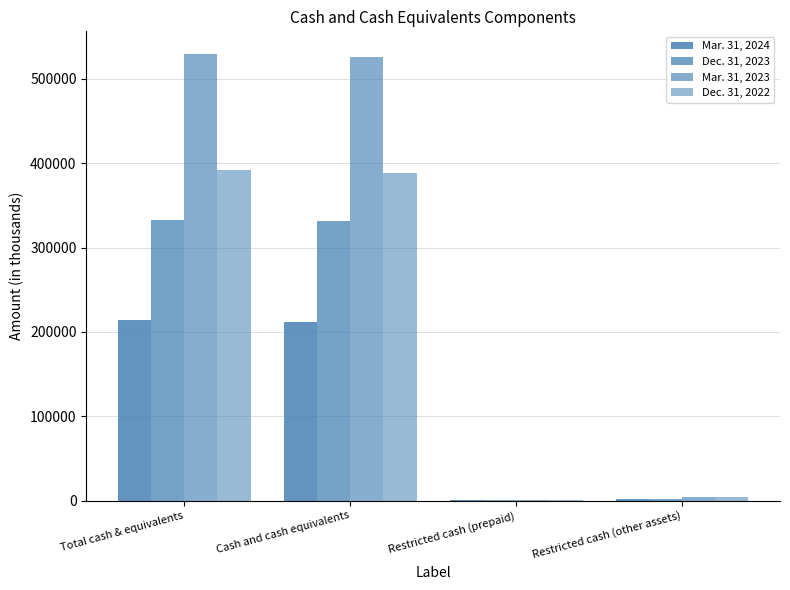

True or false: Dec. 31, 2022 has a value of 178 at Restricted cash (prepaid).

False